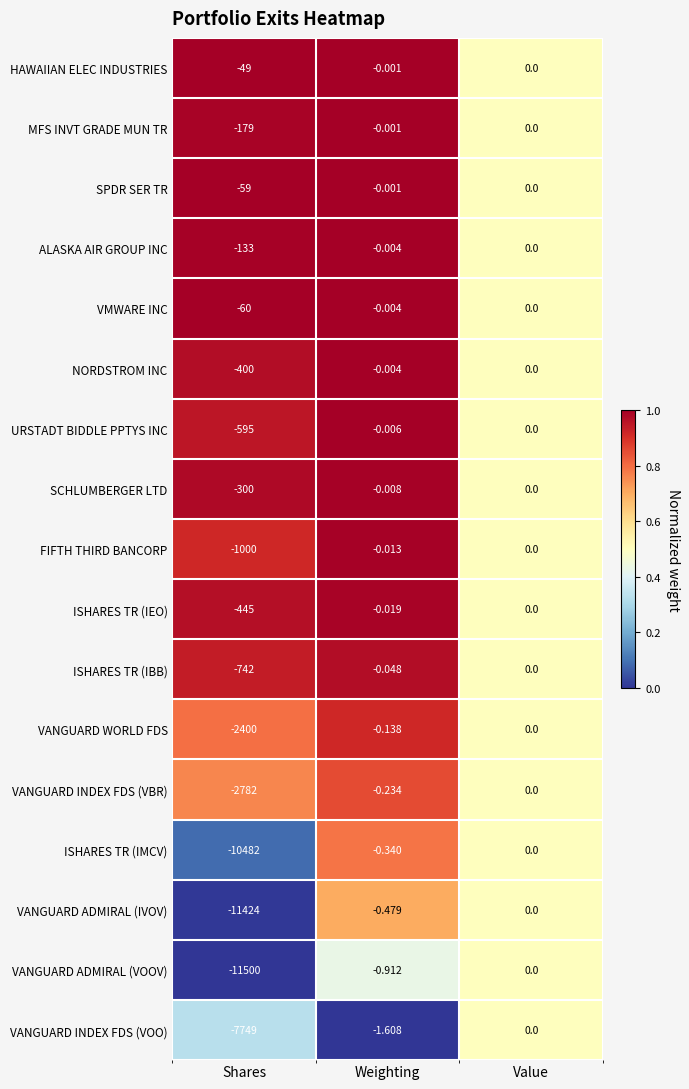

Where is MFS INVT GRADE MUN TR nearest to the value -89?

Weighting